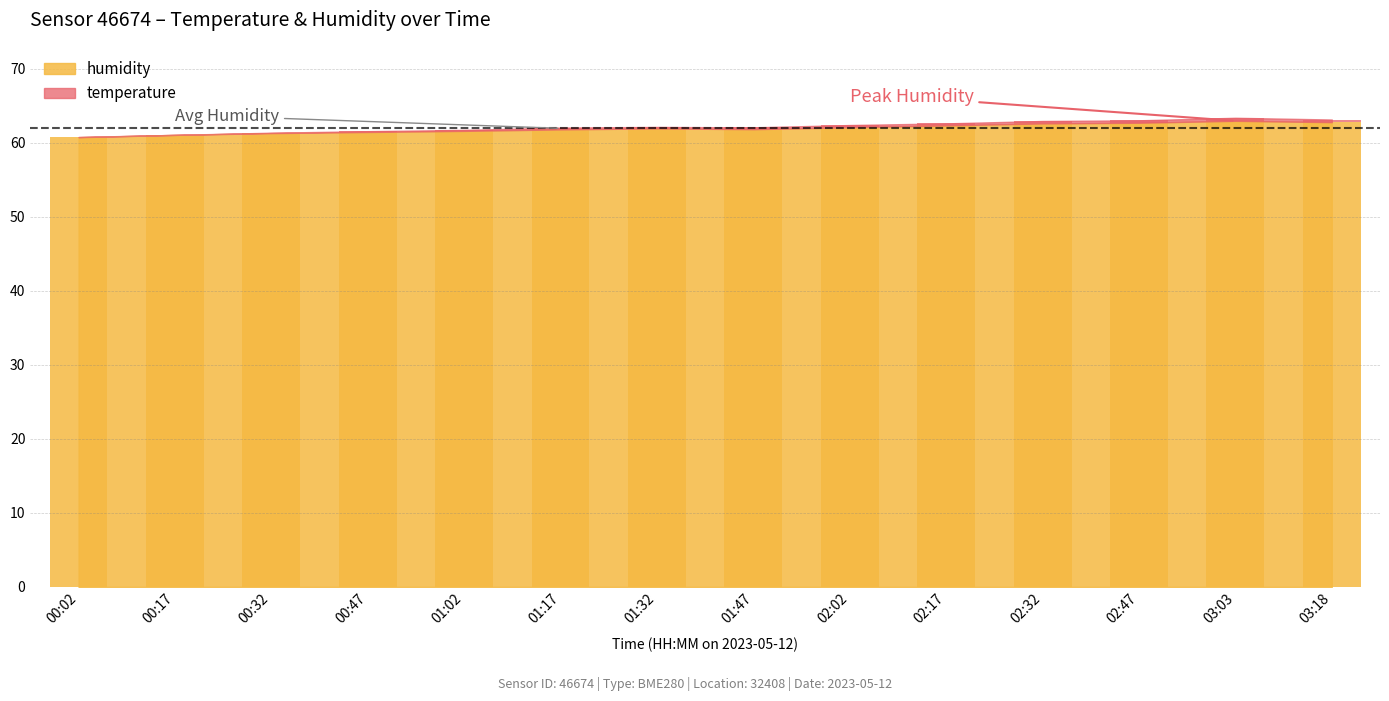

Does the chart contain stacked bars?

No